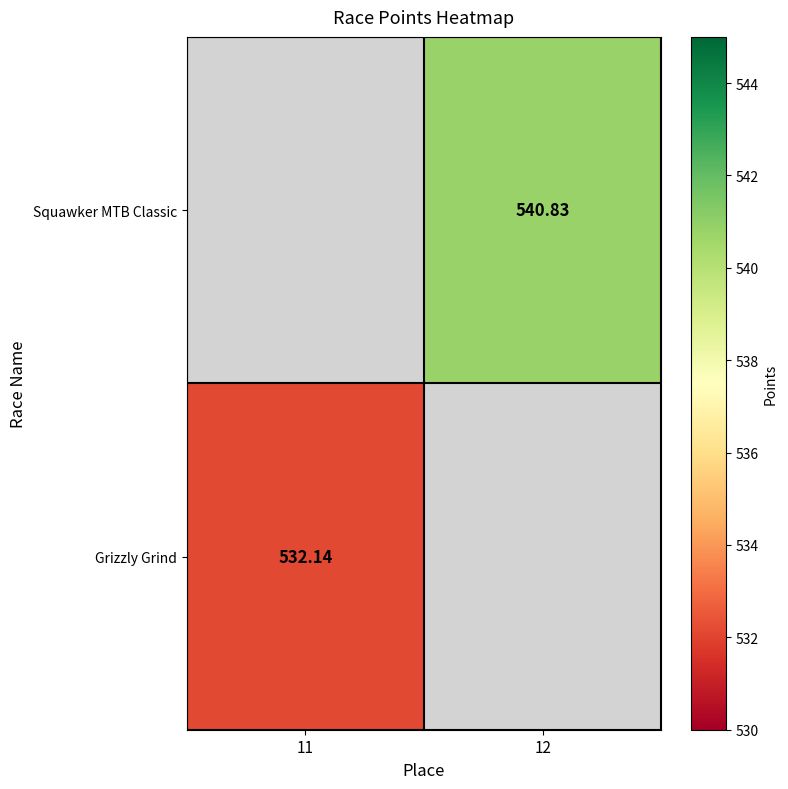

The value of Squawker MTB Classic at 12 is 540.8. True or false?

True